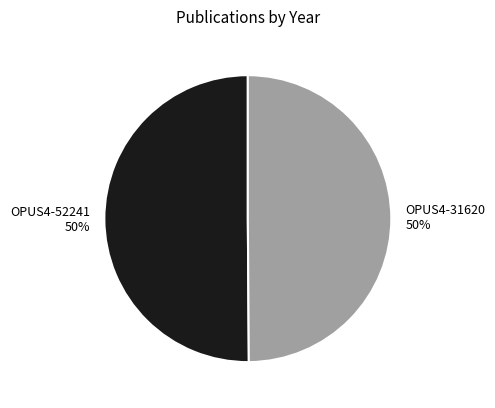

To the nearest percent, what portion does OPUS4-31620 represent?

50%